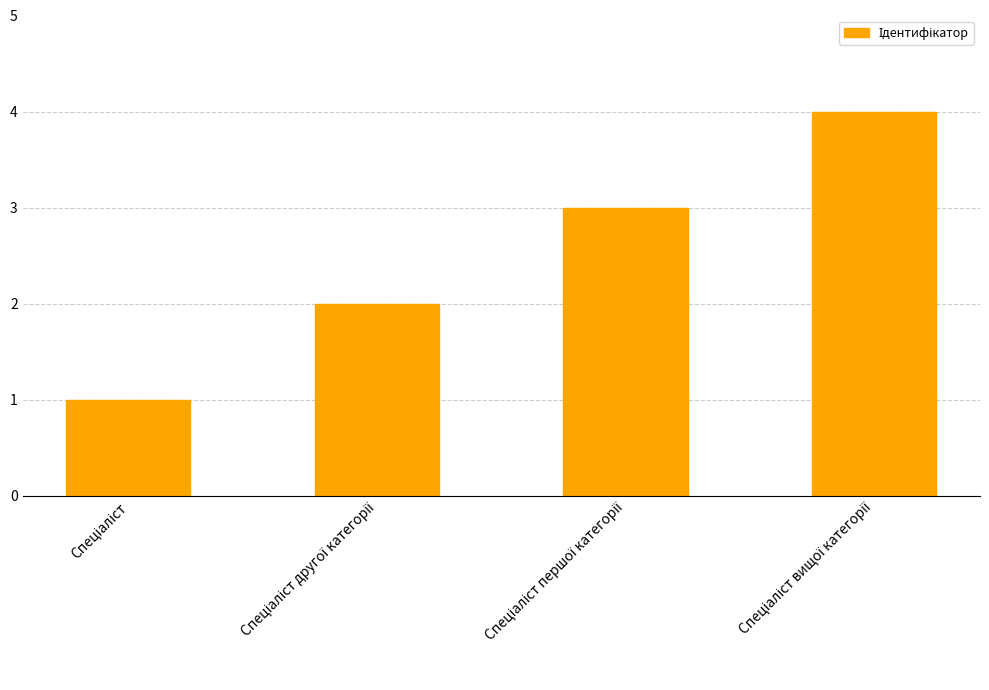

What is the maximum value shown in the chart?

4